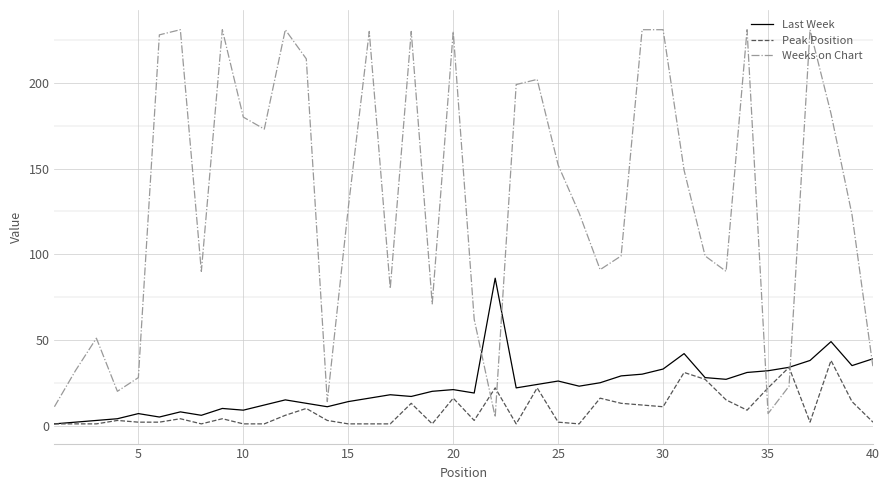

Count the number of data series in this chart.

3